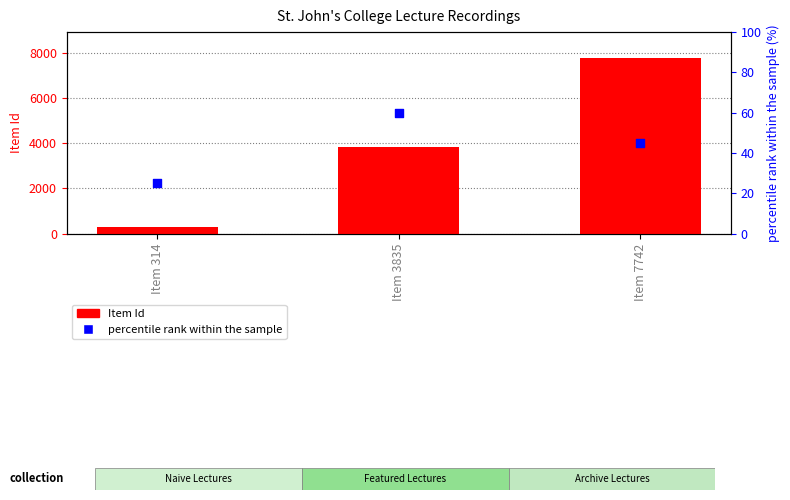

Which series reaches the maximum Y coordinate?

Item Id